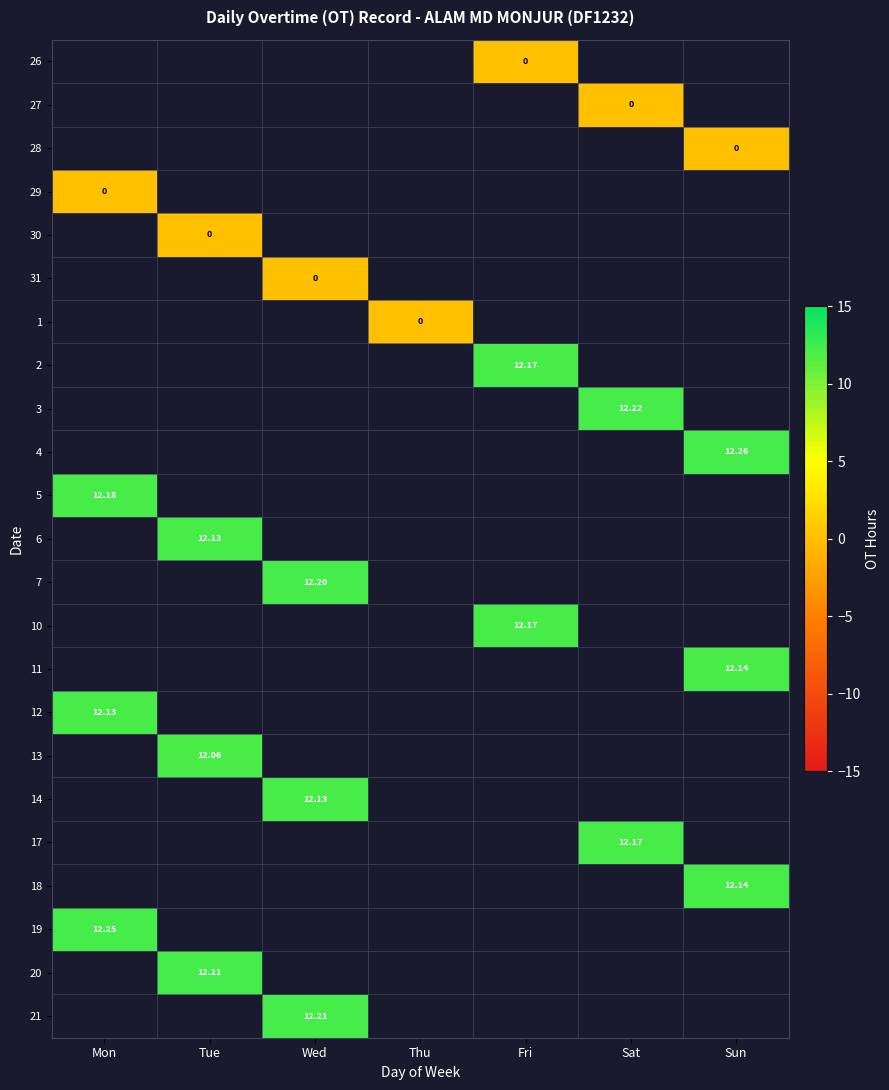

Count the number of data series in this chart.

23